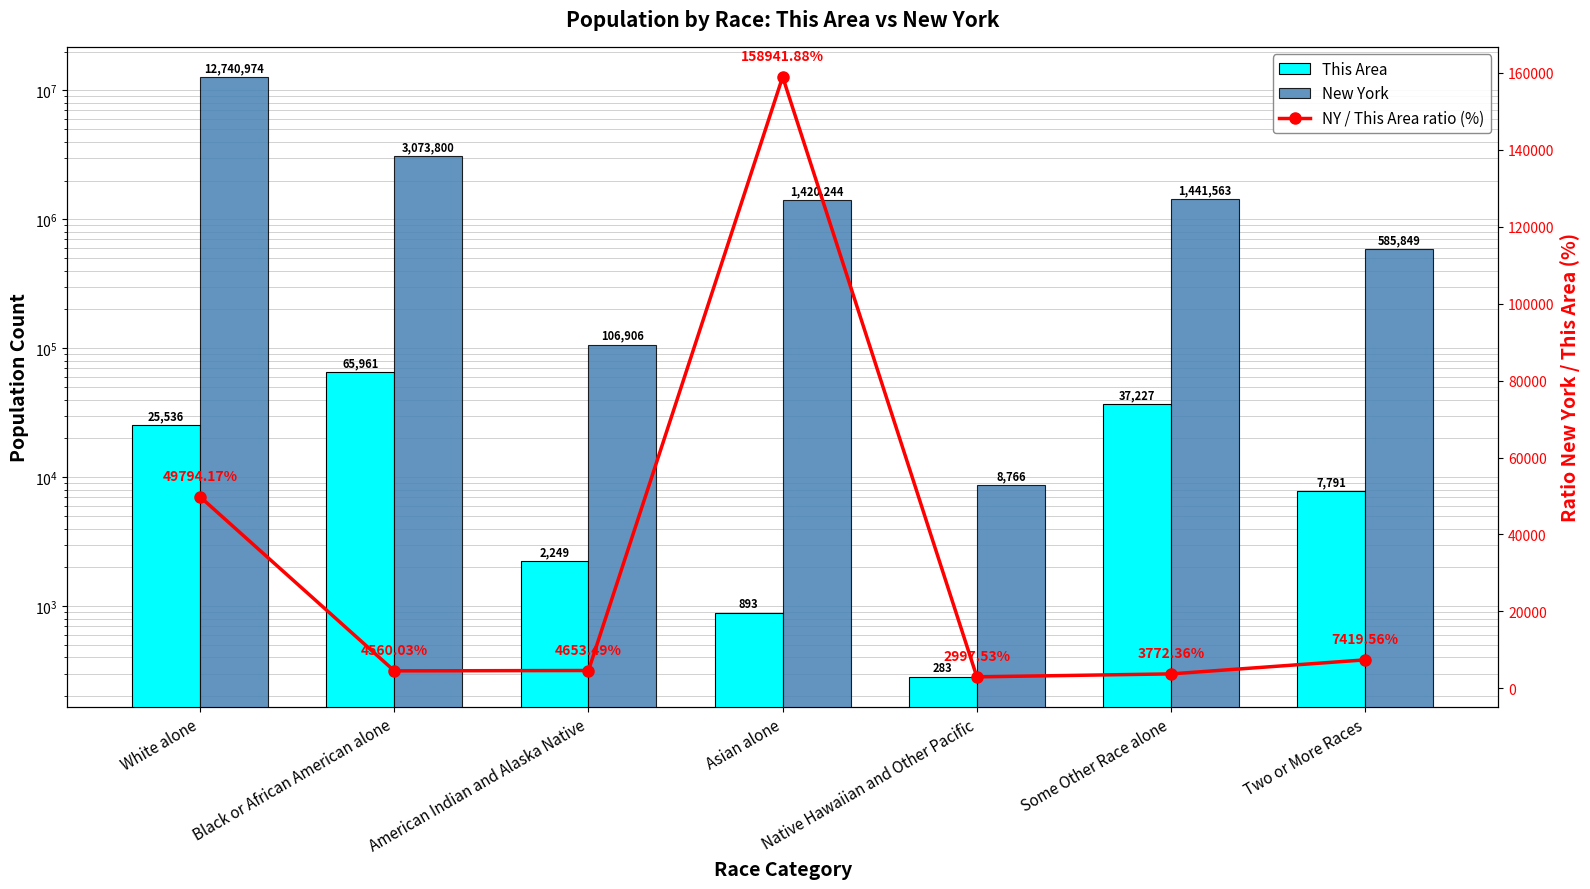

Rank the series by their maximum value, from lowest to highest.

This Area, NY / This Area ratio (%), New York